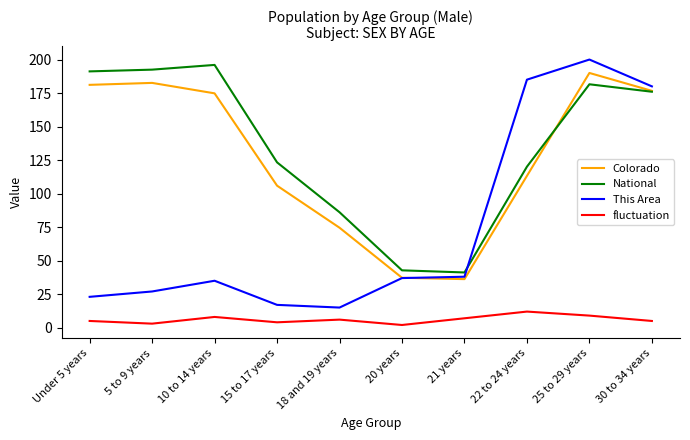

In fluctuation, how many points are higher than both neighbors (excluding endpoints)?

3